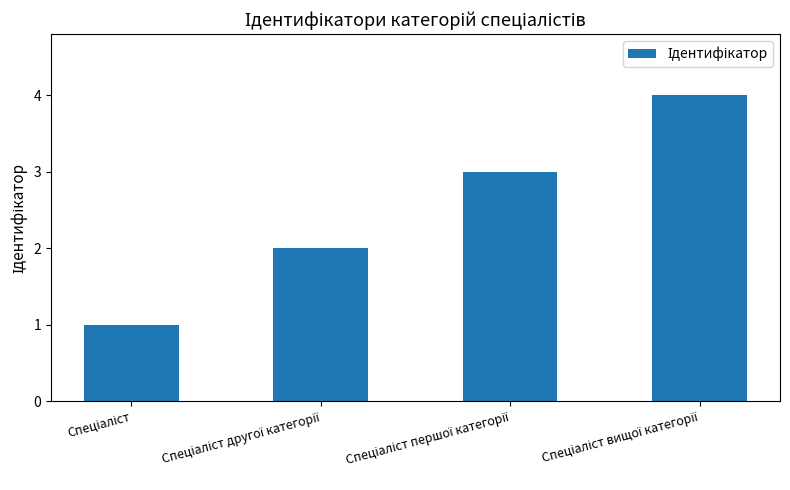

How many bars are there in total?

4